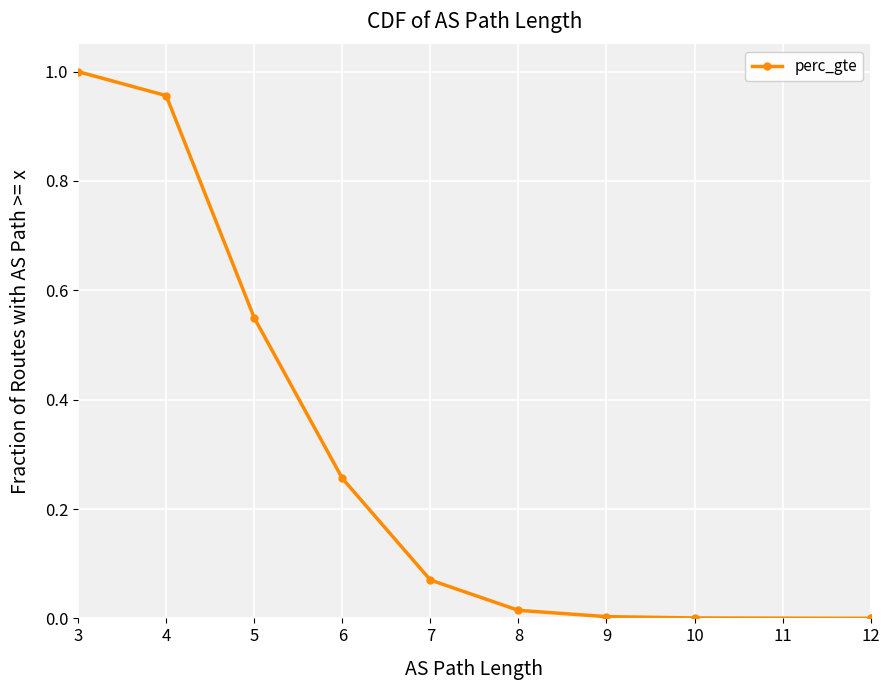

True or false: there are more than 1 points higher than both neighbors.

False